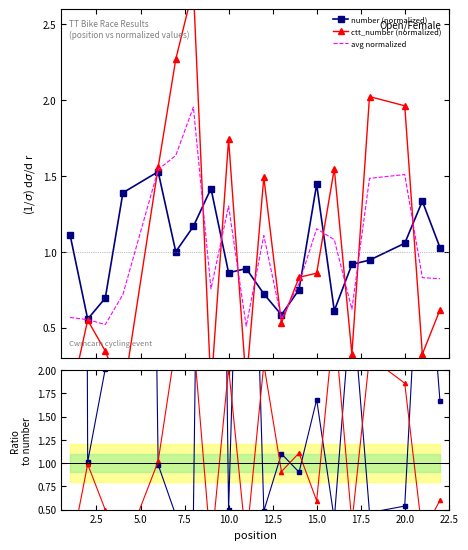

Is it true that avg normalized equals 0.4 at 19?

False